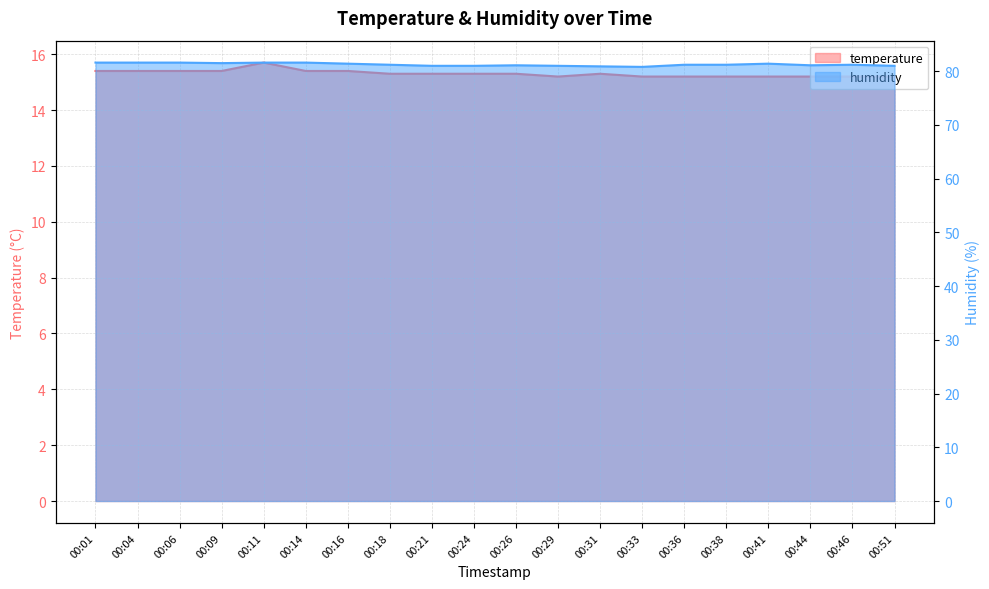

What is the sum of the humidity values at 00:09 and 00:29?

162.5